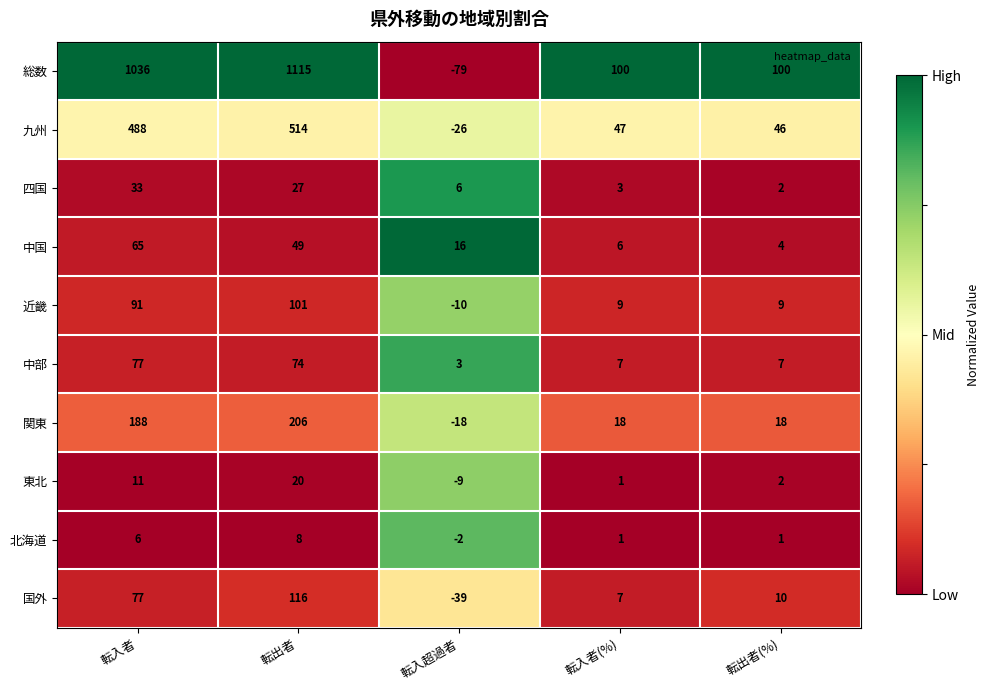

What is the difference between the maximum and minimum values in the 中部 series?

74